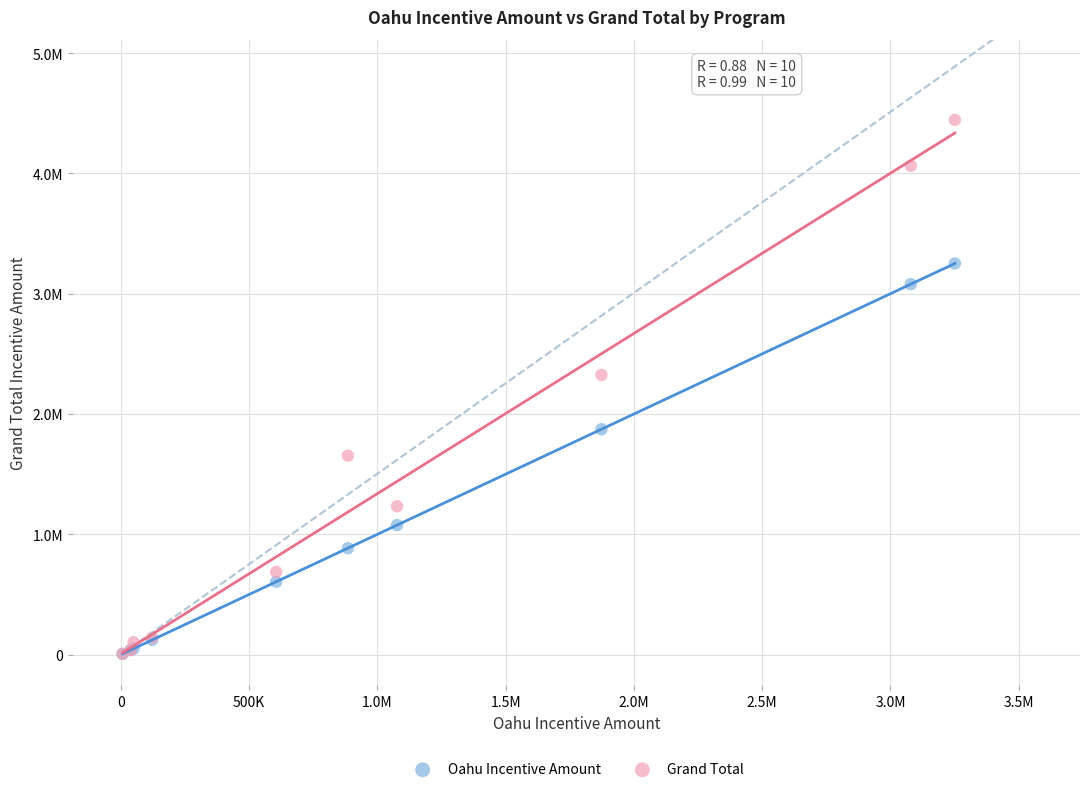

Which series reaches the maximum Y coordinate?

Grand Total